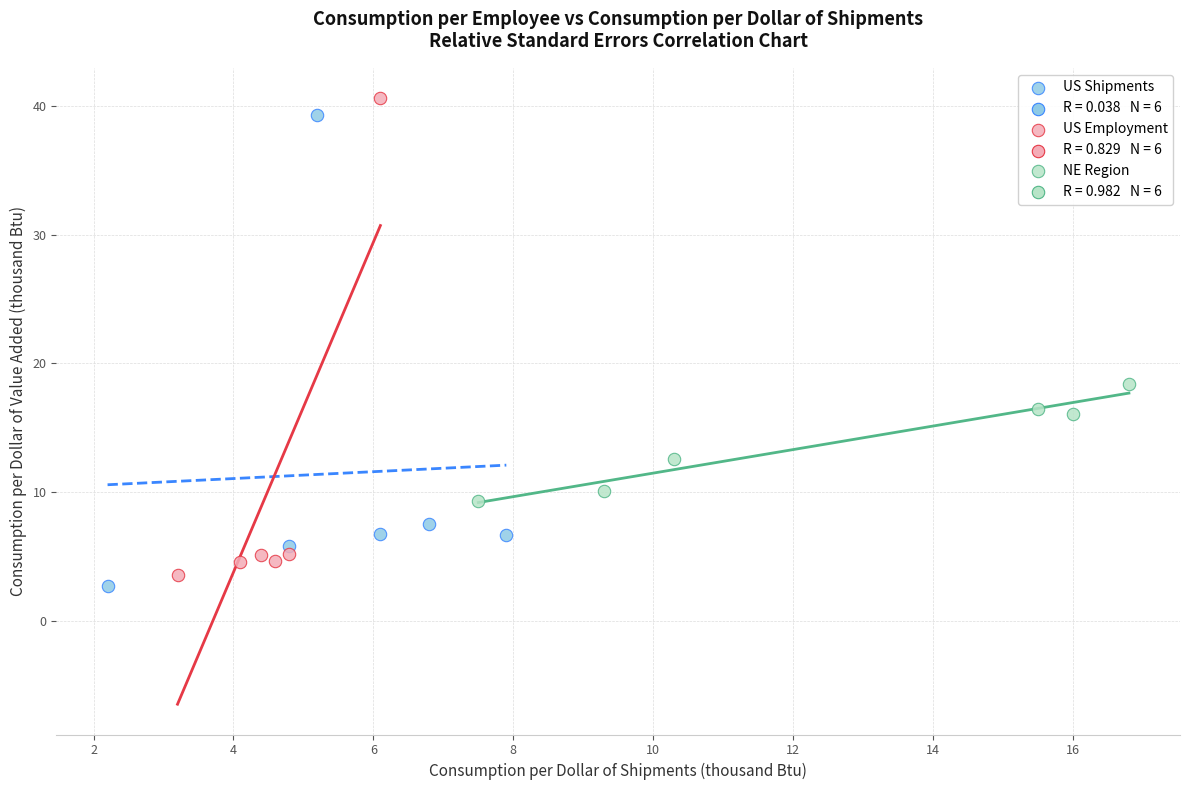

Which series reaches the maximum Y coordinate?

US Employment